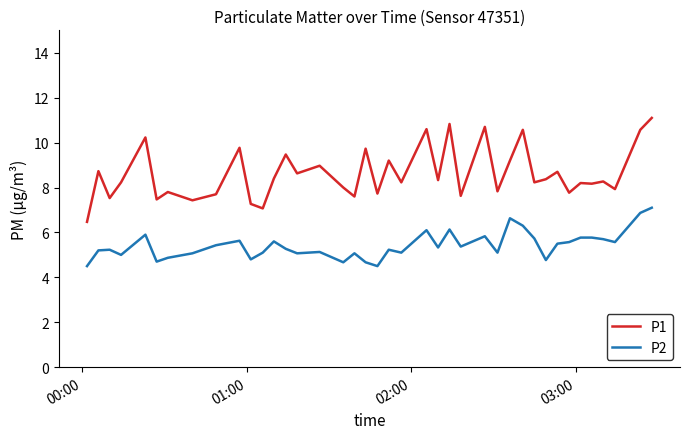

True or false: P1 and P2 cross at least once.

False